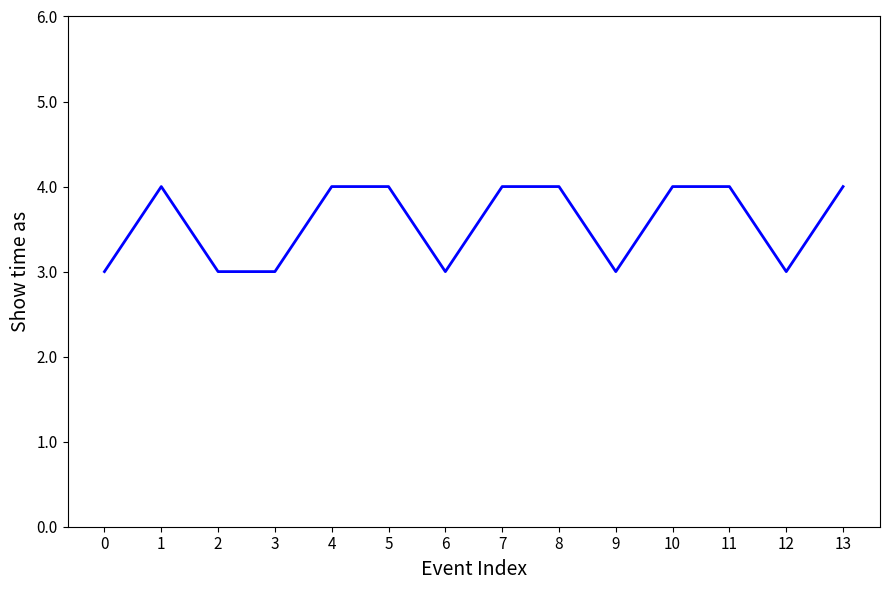

What is the ratio of the value at 10 to the value at 4?

1.0